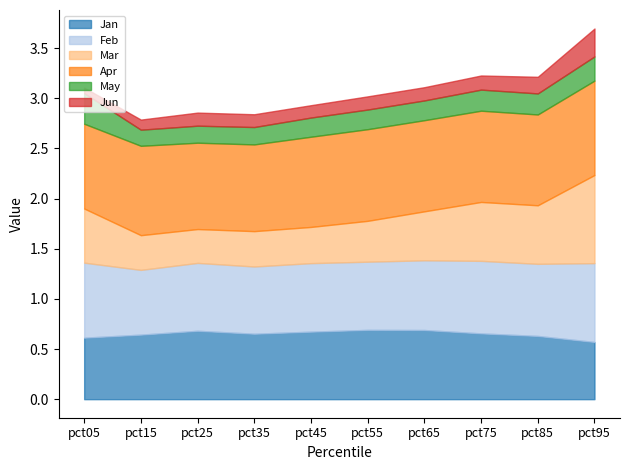

The Jun series shows 0.1 at pct25. True or false?

True